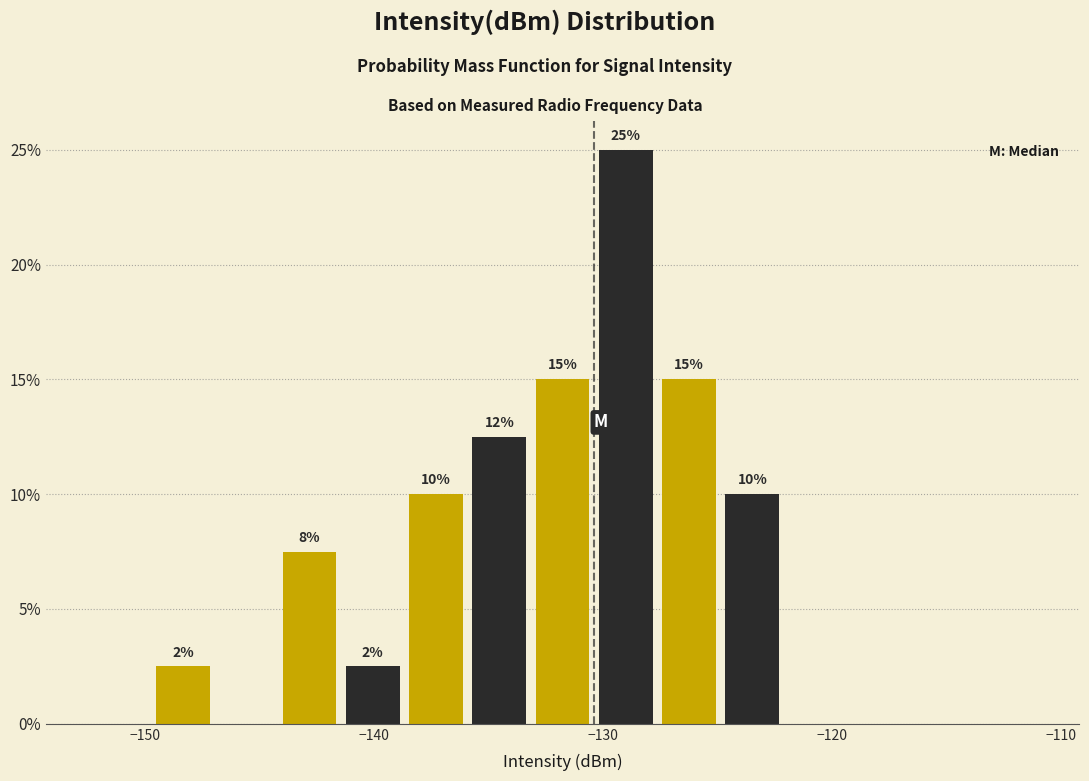

Around what value on the x-axis is the tallest bar? Give the approximate position of its centre, as read against the axis.

-129